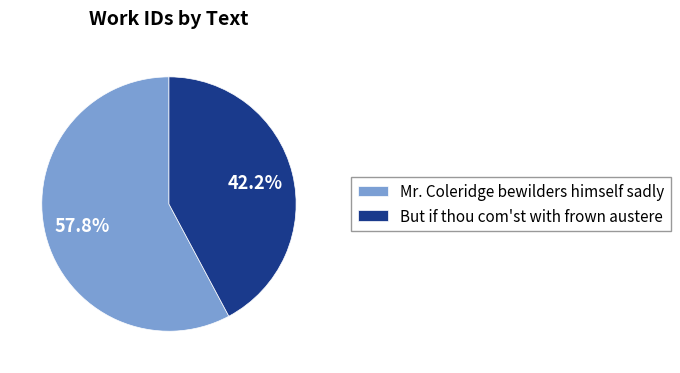

To the nearest percent, what portion does Mr. Coleridge bewilders himself sadly represent?

58%